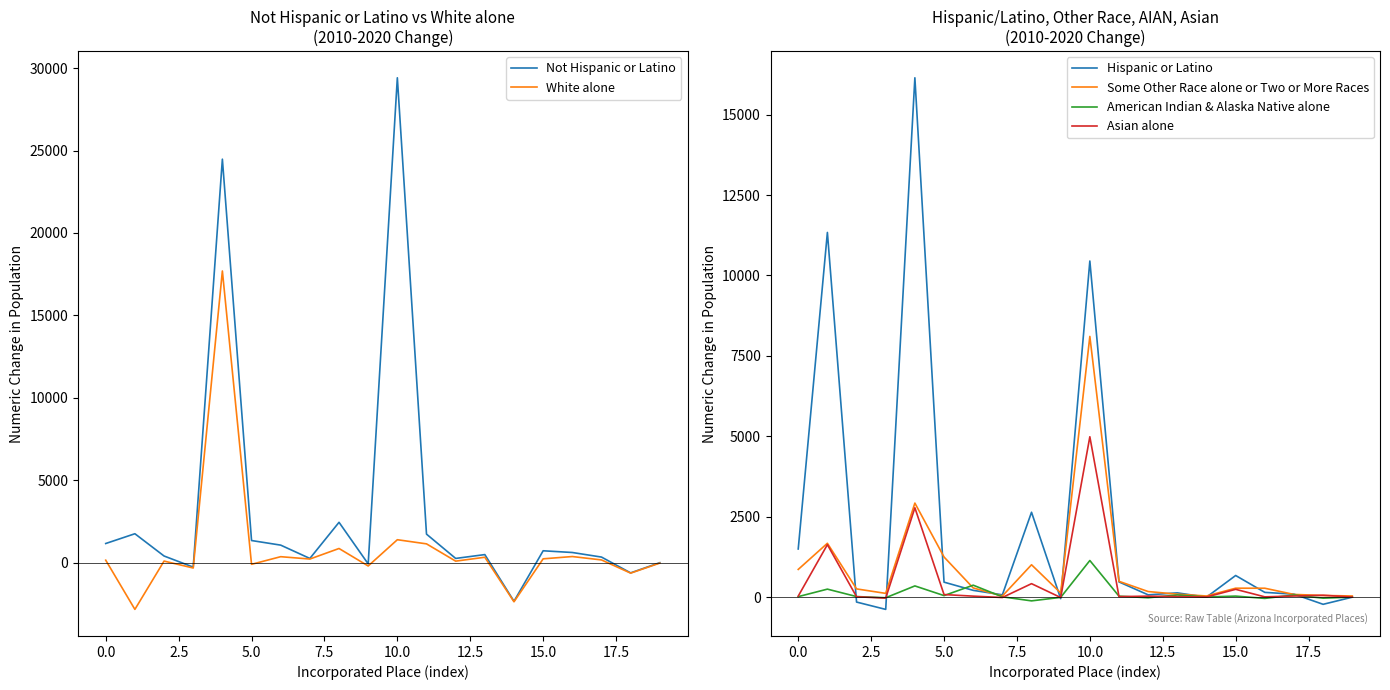

How many lines are shown in the chart?

6